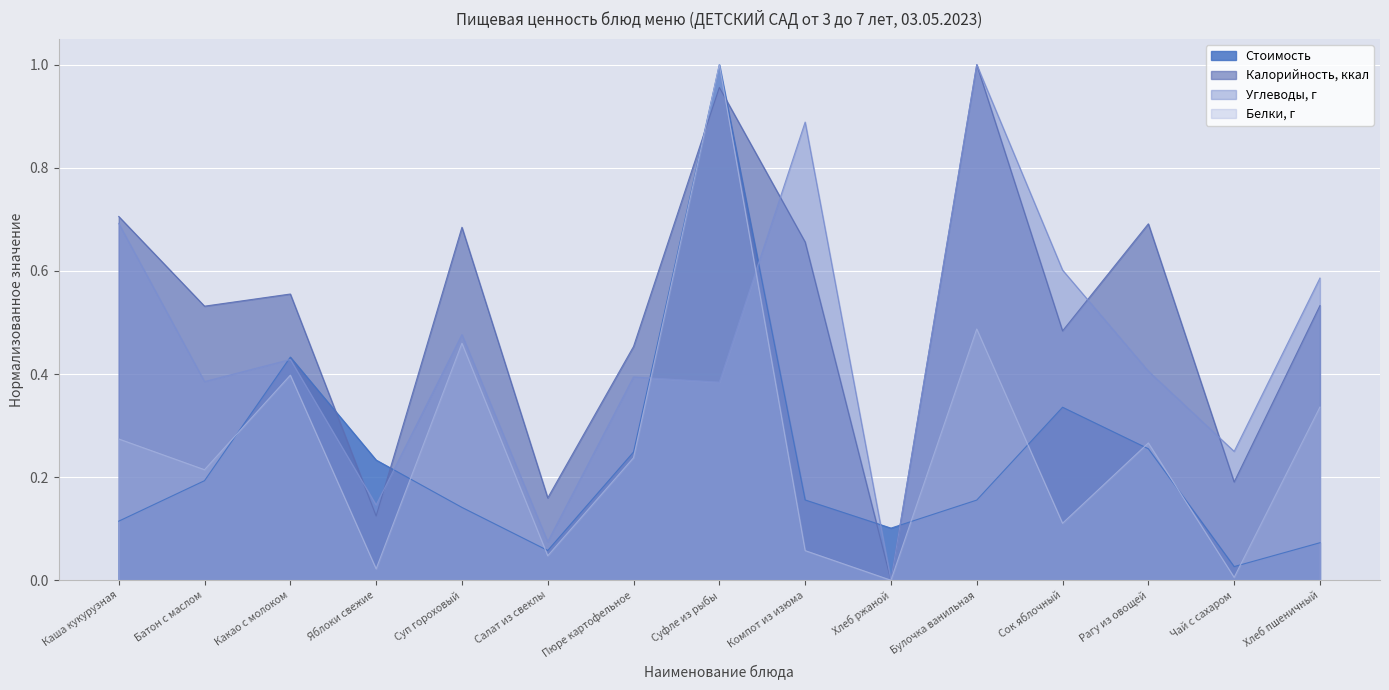

Which series has the widest spread of values?

Калорийность, ккал